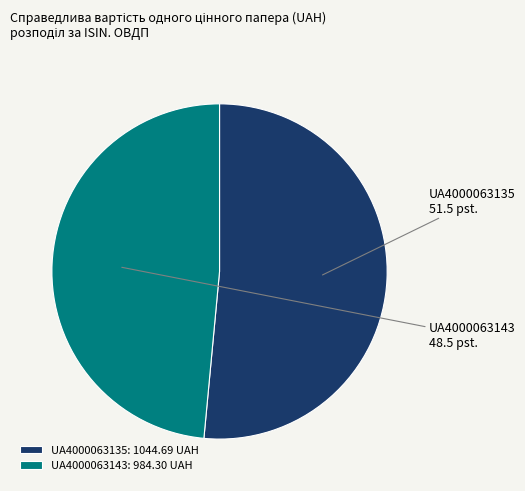

Is it true that UA4000063135 is 51% of the pie?

True